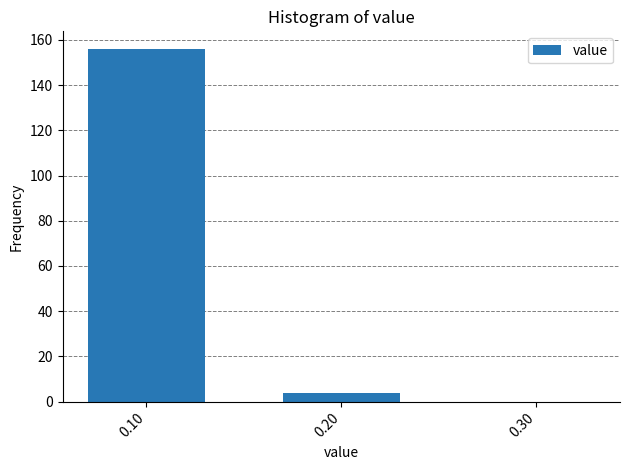

Reading left to right, extract all data points from this chart.

0.10=156	0.20=4	0.30=0